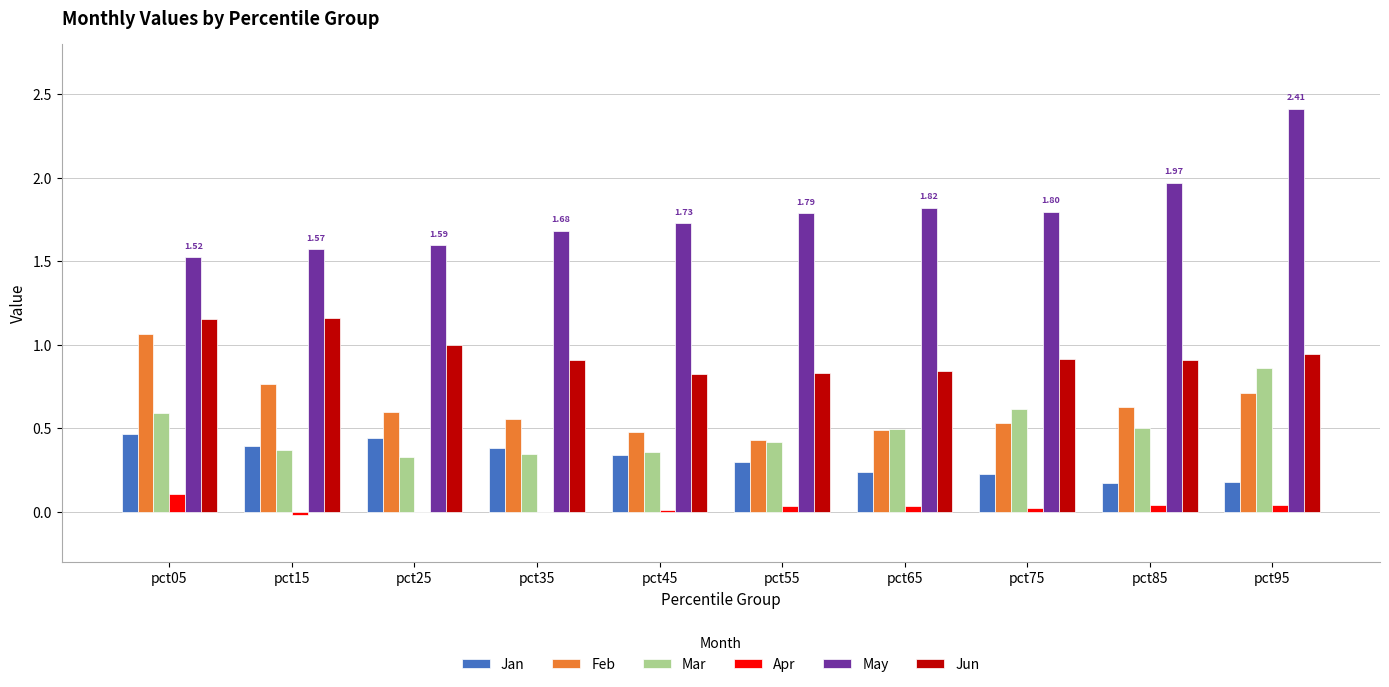

Which series changed the most between pct05 and pct95?

May